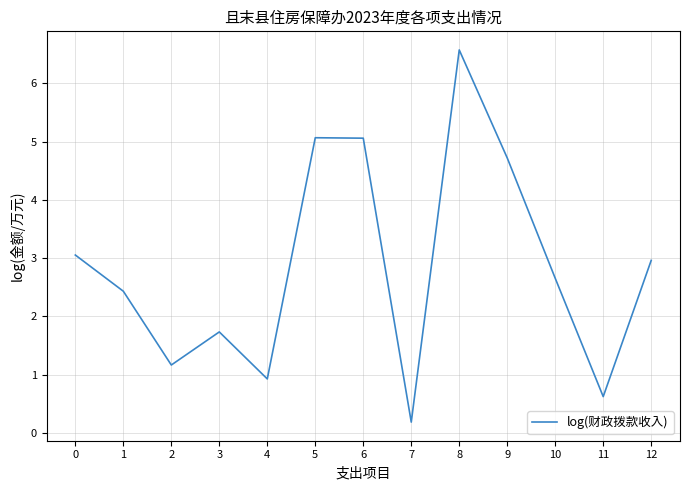

Which label corresponds to the smallest value in the chart?

7